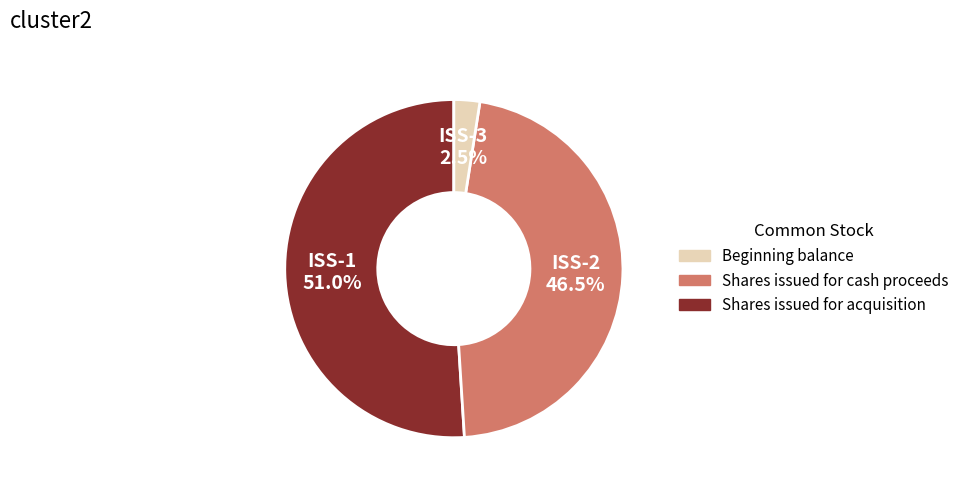

How many segments does this pie chart have?

3